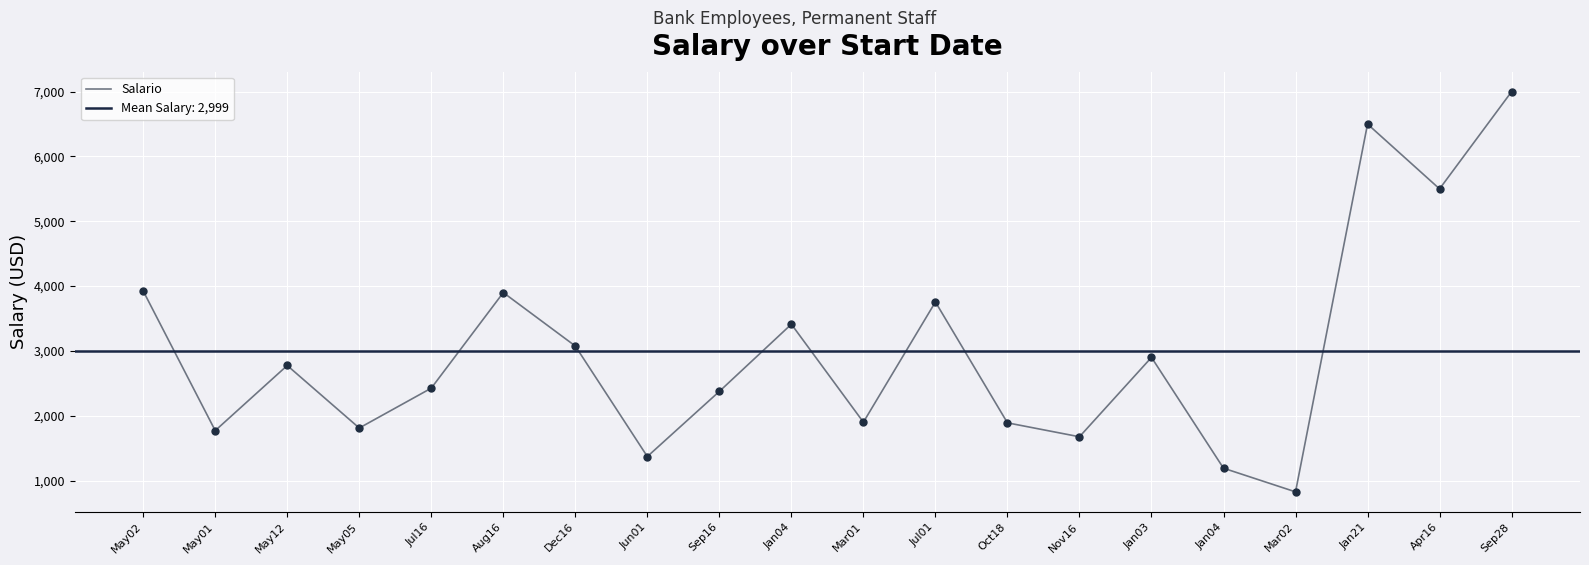

What is the change in value from Jul01 to Apr16?

+1745